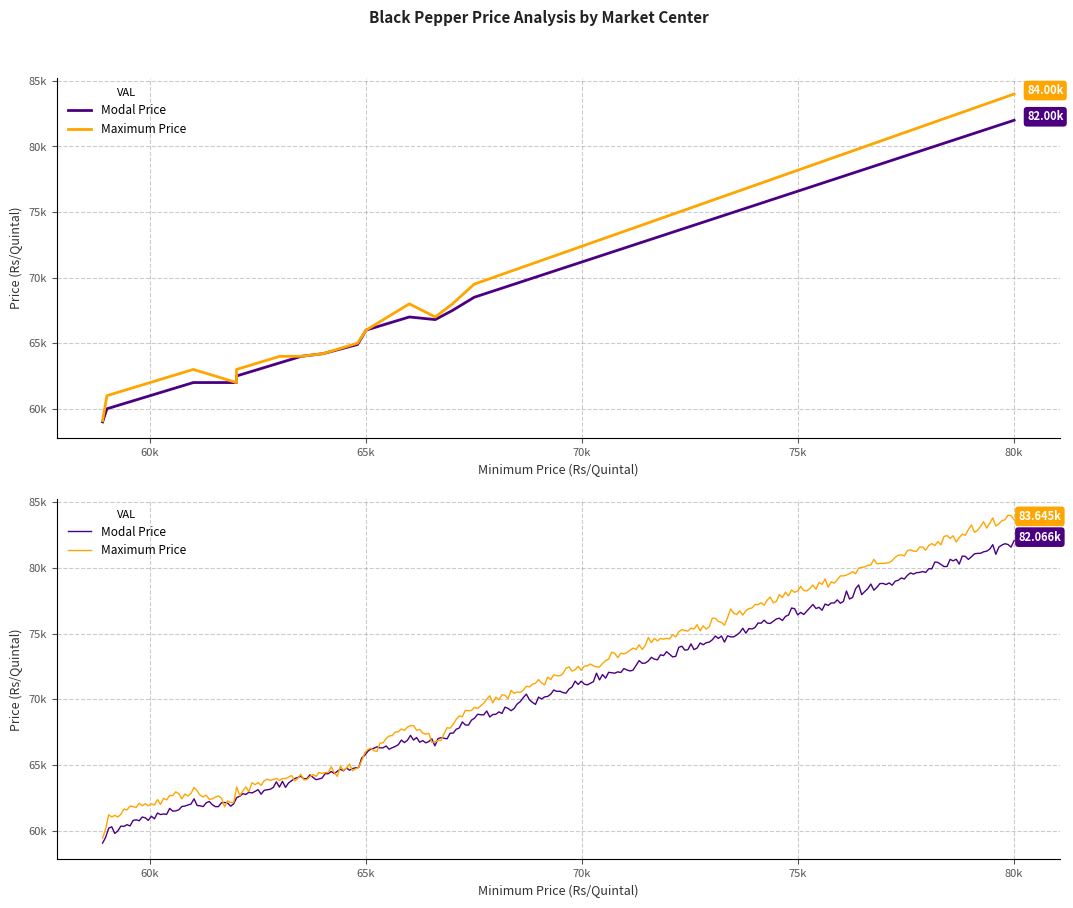

Rank the series by their maximum value, from highest to lowest.

Maximum Price, Modal Price